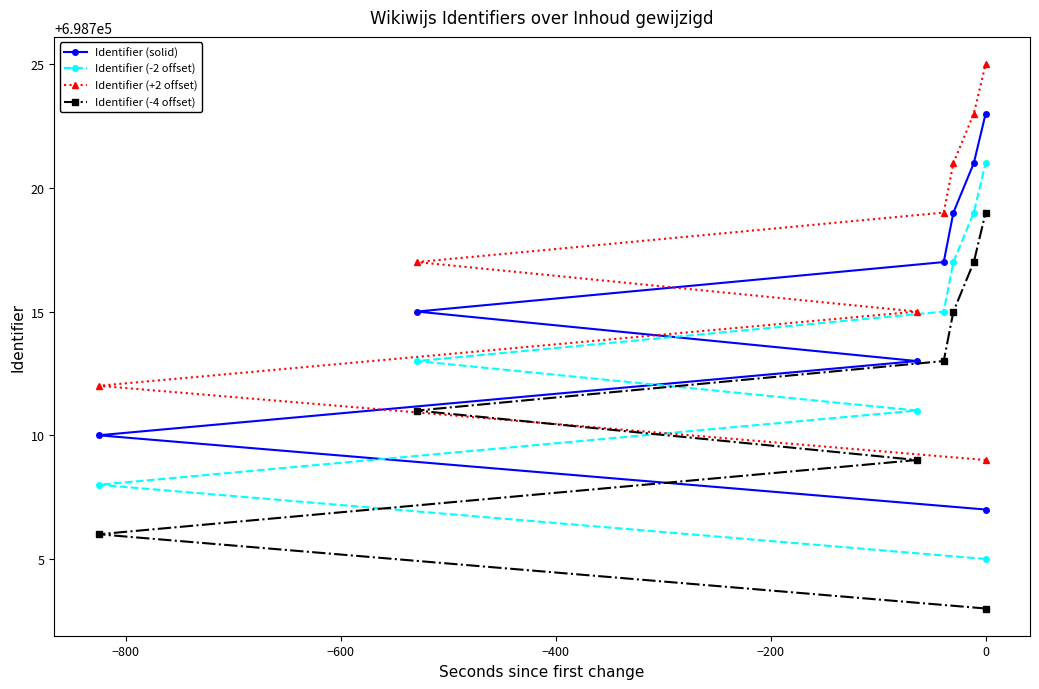

Is this an area chart (filled region under the line)?

No